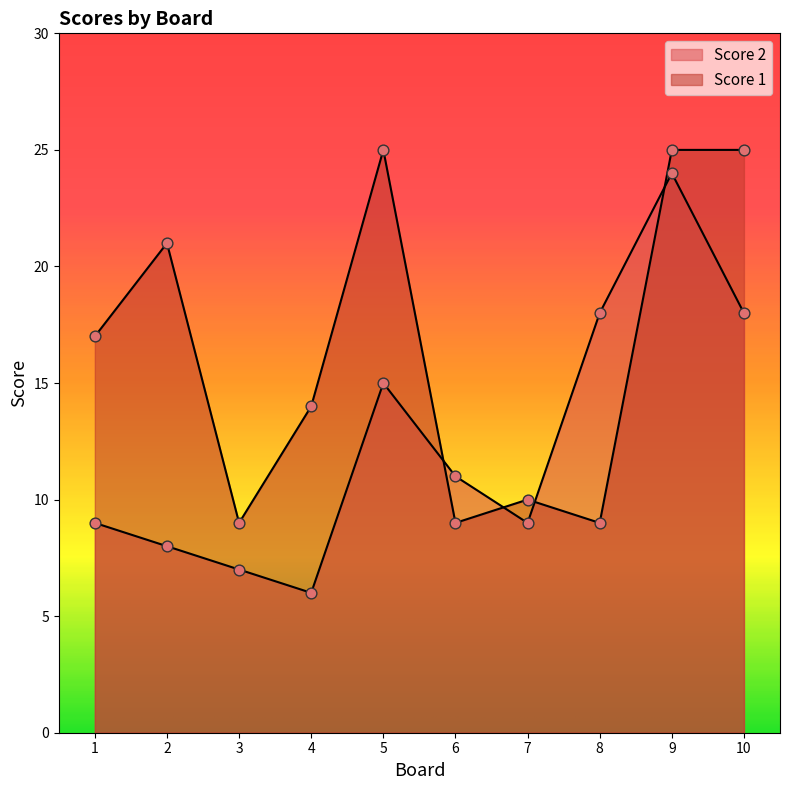

At which category is the sum across all series the highest?

9